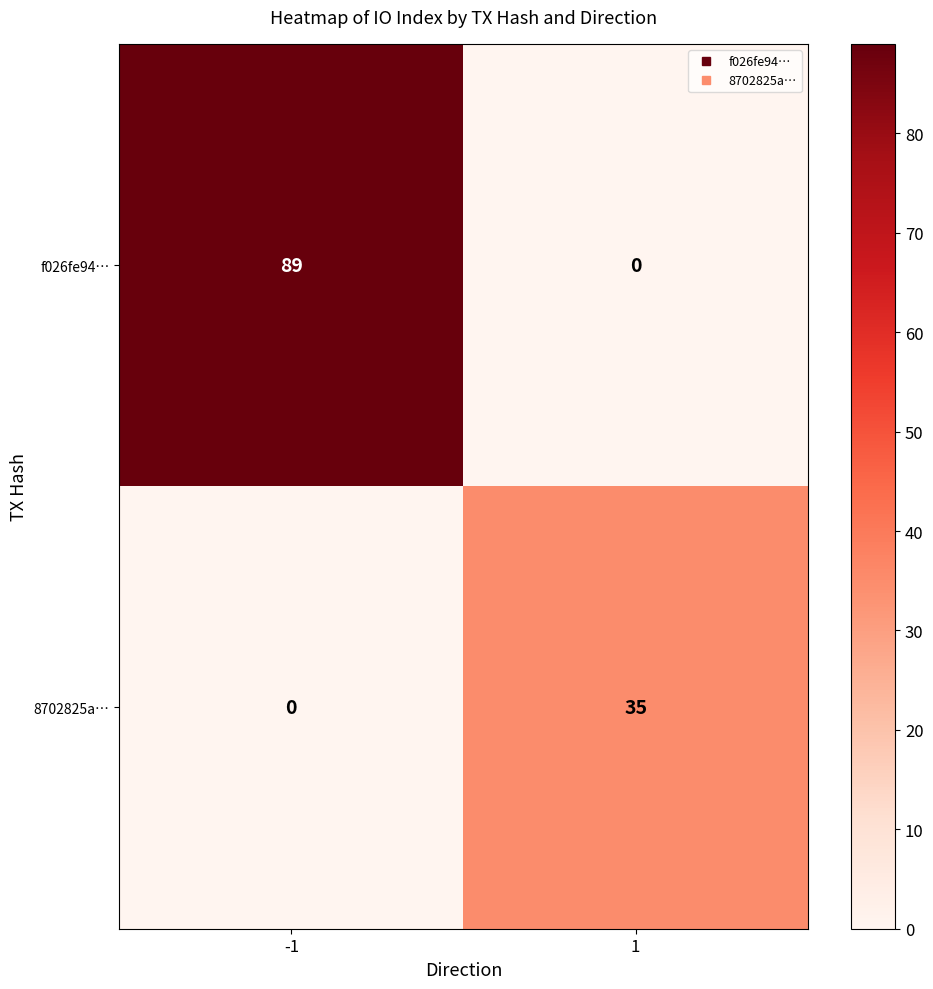

What is the greatest value displayed?

89